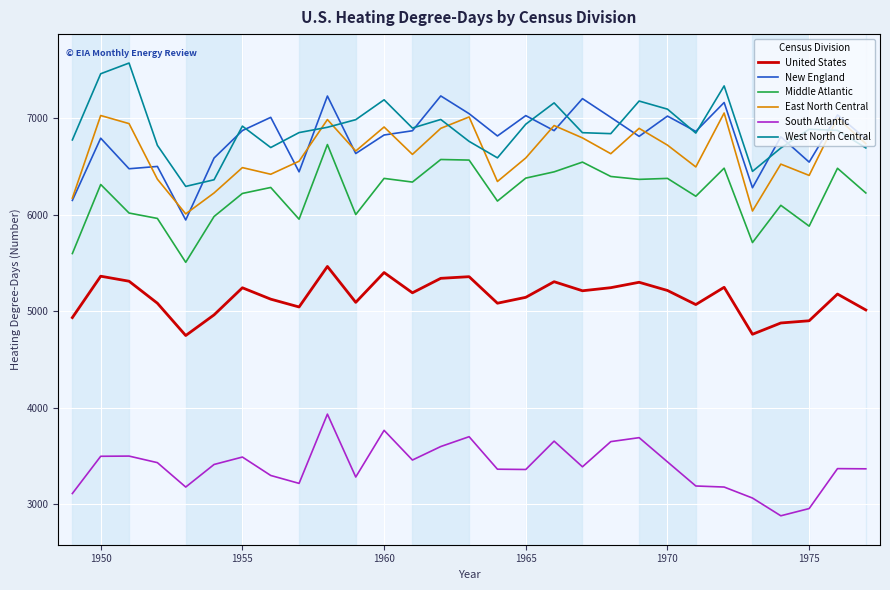

After their last crossing, which series has the higher values: New England or West North Central?

New England